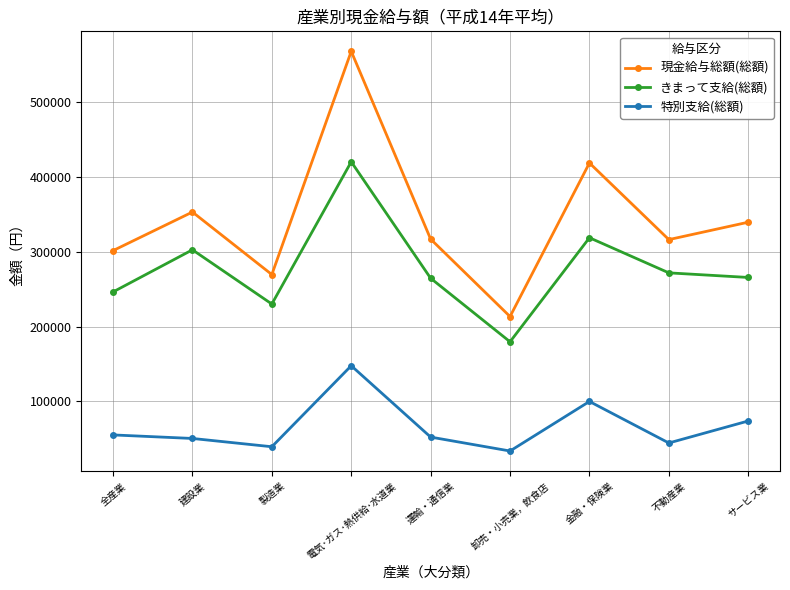

True or false: 特別支給(総額) and 現金給与総額(総額) cross at least once.

False